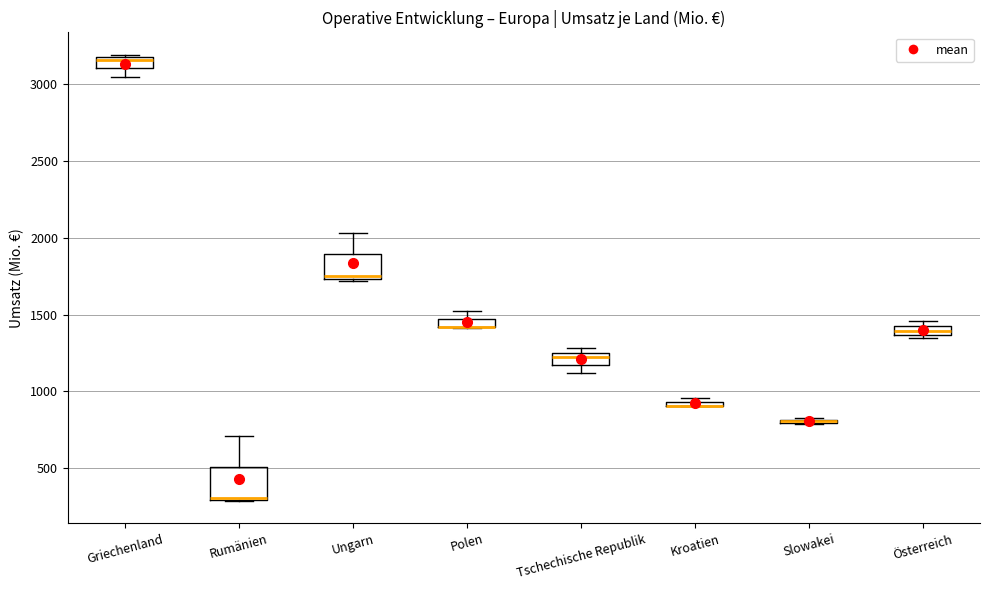

Which box is the tallest, from its lower edge to its upper edge?

Rumänien